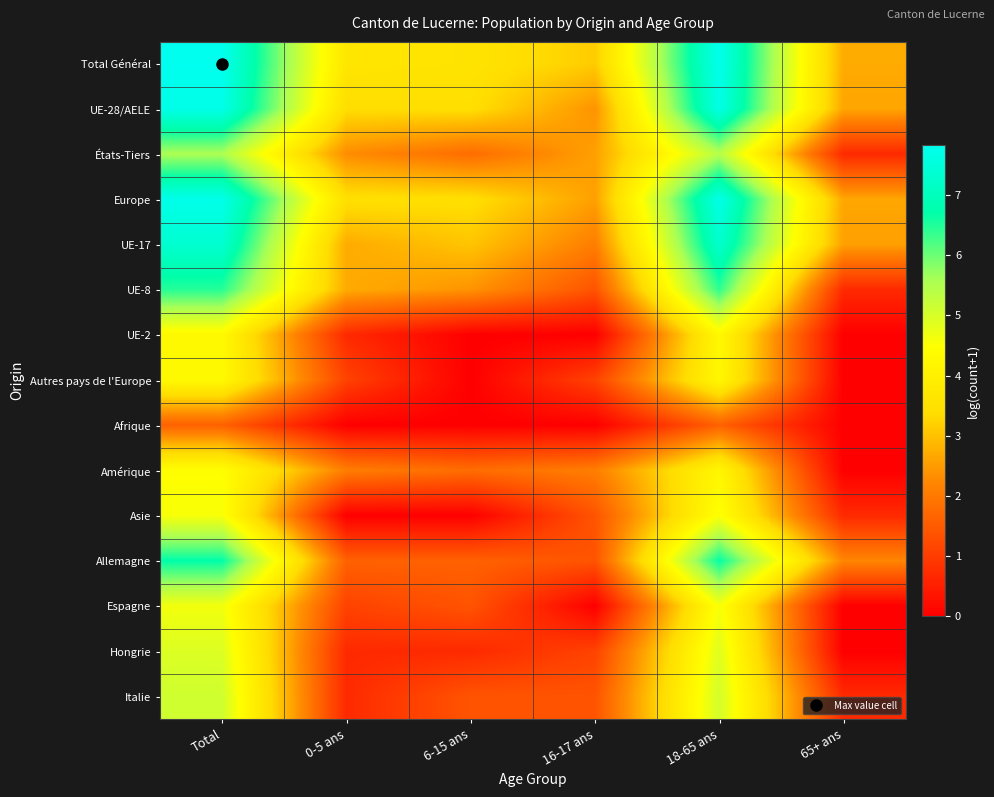

Reading left to right, extract all data points from this chart.

Total Général: Total=7.8	0-5 ans=3.7	6-15 ans=3.6	16-17 ans=3.1	18-65 ans=7.8	65+ ans=2.7
UE-28/AELE: Total=7.7	0-5 ans=3.4	6-15 ans=3.4	16-17 ans=2.4	18-65 ans=7.7	65+ ans=2.6
États-Tiers: Total=5.6	0-5 ans=2.3	6-15 ans=1.8	16-17 ans=2.6	18-65 ans=5.4	65+ ans=0.7
Europe: Total=7.8	0-5 ans=3.5	6-15 ans=3.4	16-17 ans=2.6	18-65 ans=7.7	65+ ans=2.6
UE-17: Total=7.3	0-5 ans=2.7	6-15 ans=3.0	16-17 ans=2.1	18-65 ans=7.3	65+ ans=2.6
UE-8: Total=6.5	0-5 ans=2.7	6-15 ans=2.4	16-17 ans=1.4	18-65 ans=6.4	65+ ans=0.7
UE-2: Total=4.3	0-5 ans=0.7	6-15 ans=0.0	16-17 ans=0.0	18-65 ans=4.3	65+ ans=0.0
Autres pays de l'Europe: Total=4.3	0-5 ans=1.1	6-15 ans=0.0	16-17 ans=1.1	18-65 ans=4.2	65+ ans=0.0
Afrique: Total=1.6	0-5 ans=0.0	6-15 ans=0.0	16-17 ans=0.0	18-65 ans=1.6	65+ ans=0.0
Amérique: Total=4.5	0-5 ans=2.1	6-15 ans=1.8	16-17 ans=2.1	18-65 ans=4.2	65+ ans=0.0
Asie: Total=4.6	0-5 ans=0.0	6-15 ans=0.0	16-17 ans=1.4	18-65 ans=4.5	65+ ans=0.7
Allemagne: Total=6.7	0-5 ans=1.6	6-15 ans=1.6	16-17 ans=1.4	18-65 ans=6.7	65+ ans=2.2
Espagne: Total=4.6	0-5 ans=1.1	6-15 ans=1.4	16-17 ans=0.0	18-65 ans=4.6	65+ ans=0.0
Hongrie: Total=4.9	0-5 ans=0.7	6-15 ans=0.7	16-17 ans=1.1	18-65 ans=4.9	65+ ans=0.0
Italie: Total=5.1	0-5 ans=0.7	6-15 ans=1.4	16-17 ans=1.4	18-65 ans=5.0	65+ ans=0.7